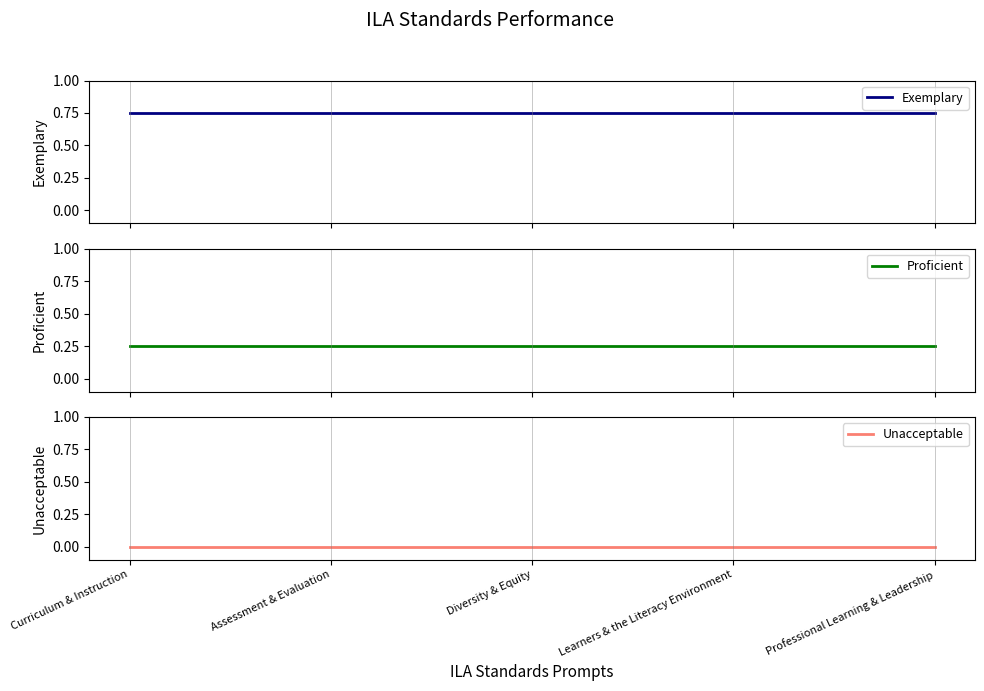

At which category is the sum across all series the highest?

Curriculum & Instruction